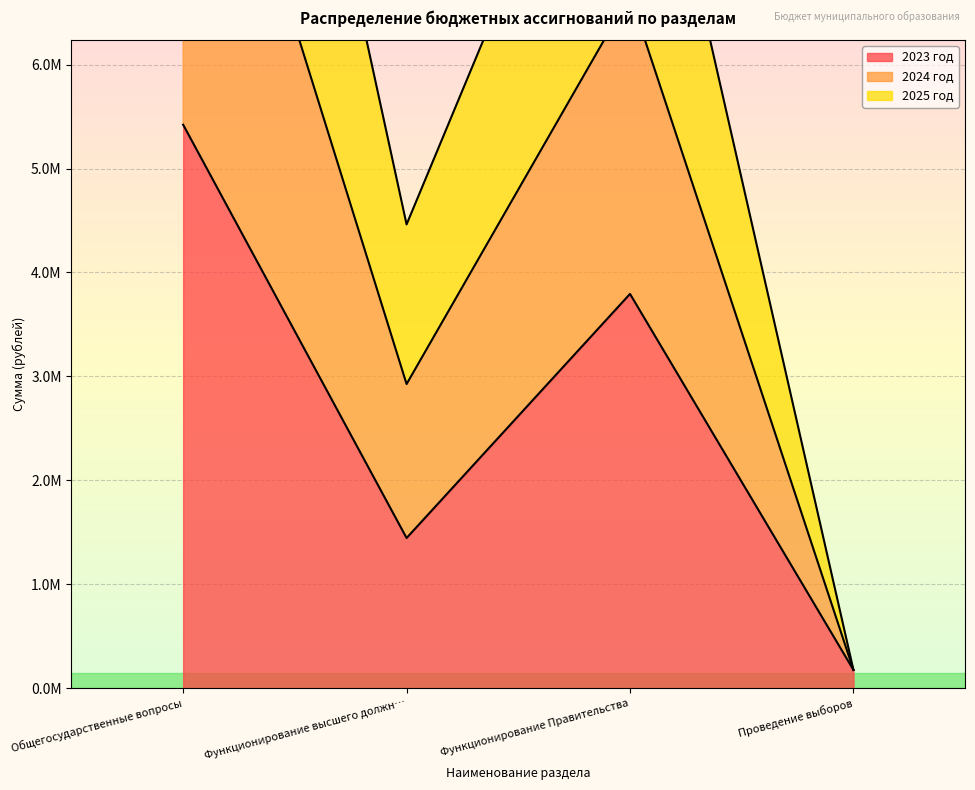

True or false: 2023 год has a value of 1538024.7 at Функционирование Правительства.

False